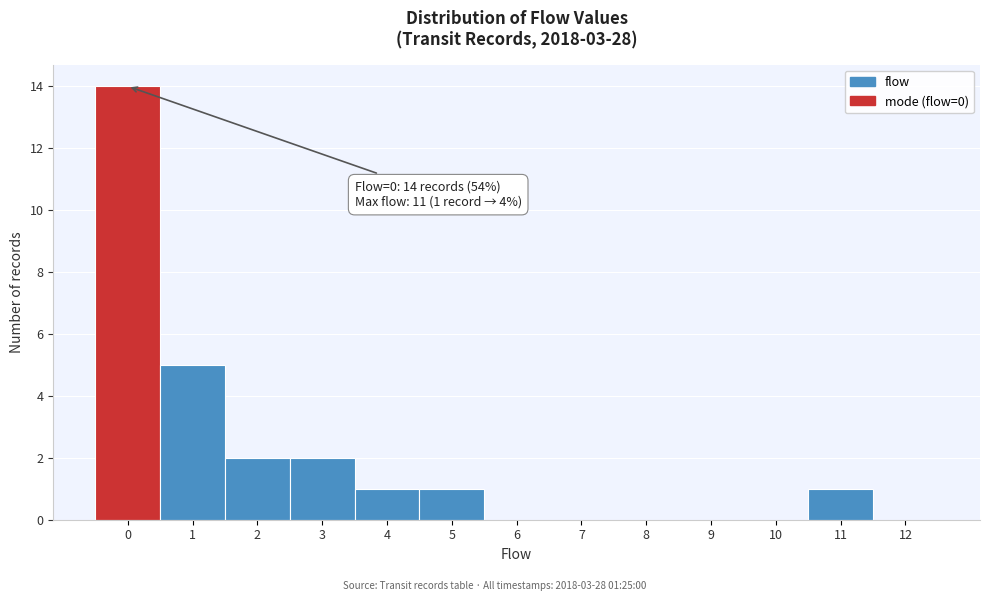

Reading right to left, what are all the values shown in this chart?

12=0	11=1	10=0	9=0	8=0	7=0	6=0	5=1	4=1	3=2	2=2	1=5	0=14